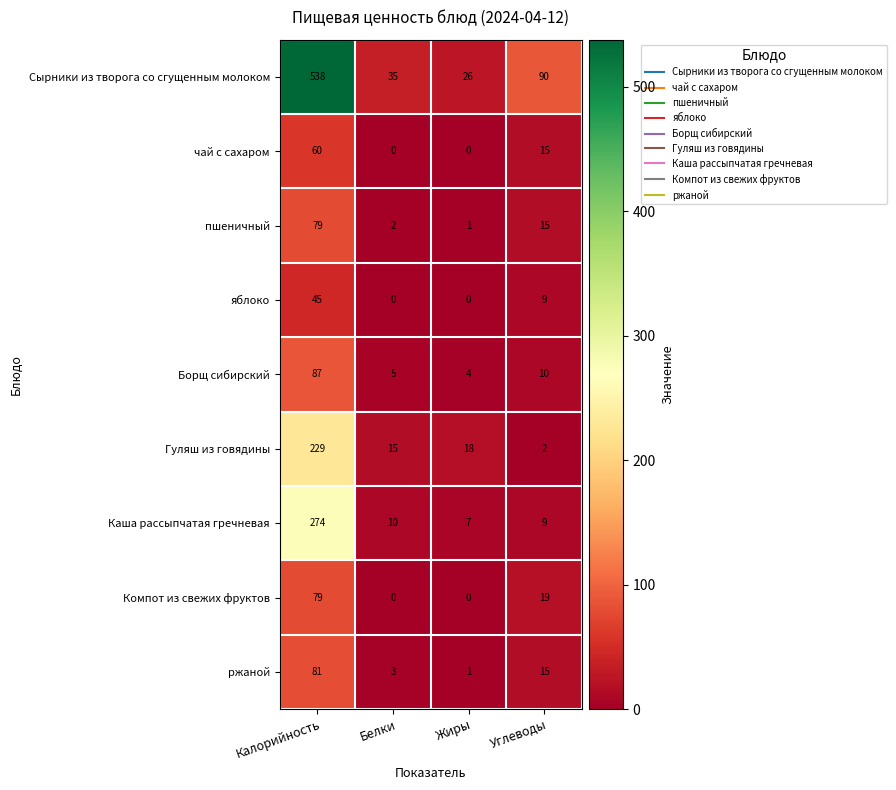

How many series are shown in this chart?

9